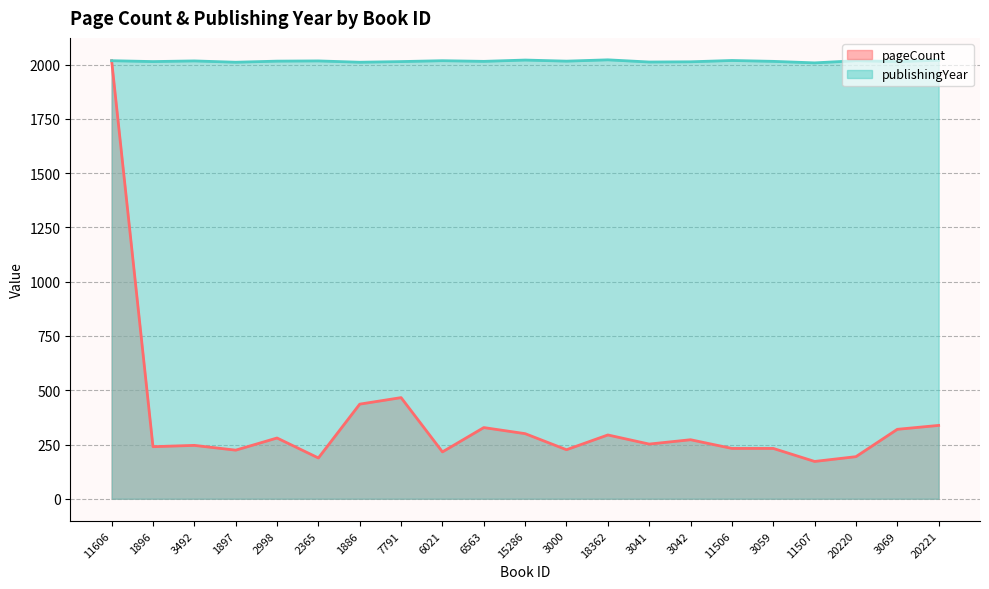

At which category does pageCount reach its first local valley?

1896